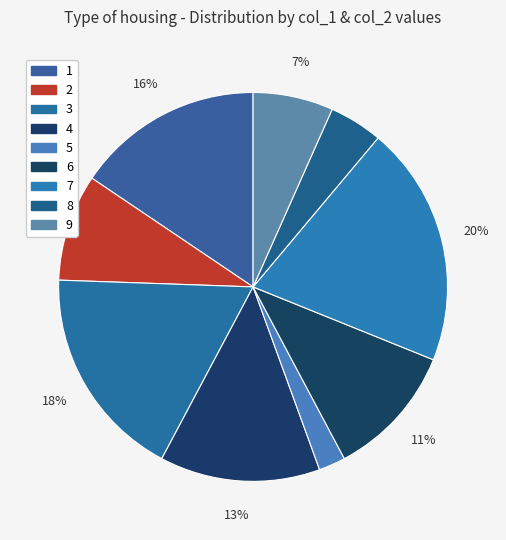

How many slices are in this pie chart?

9